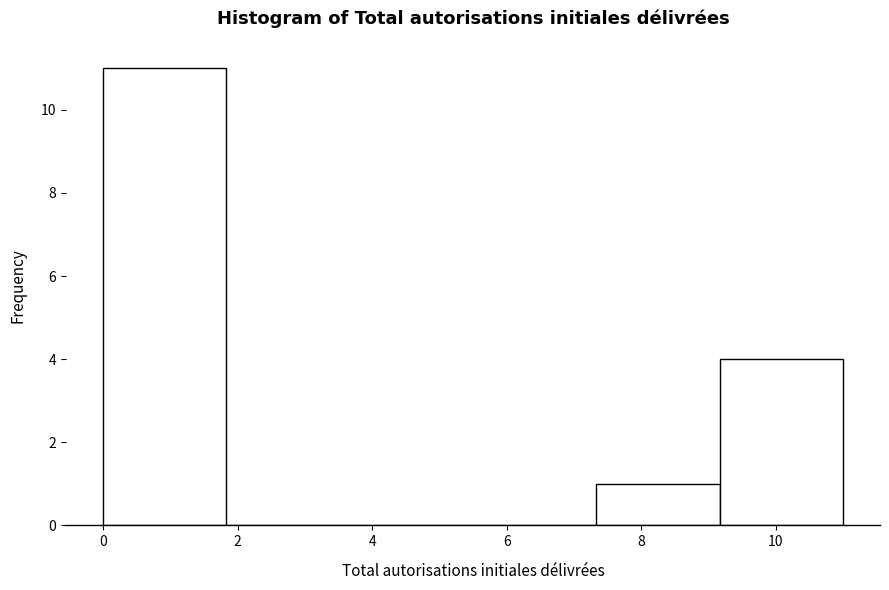

Which range on the x-axis has the tallest bar?

0.0 to 1.8